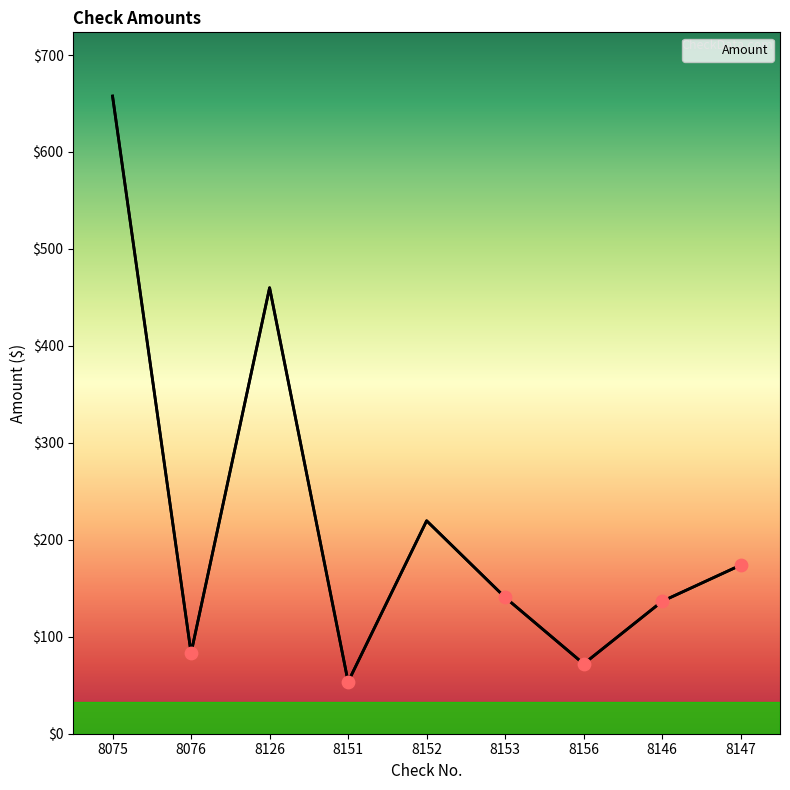

Approximately how many times larger is the value at 8075 compared to 8153?

4.7